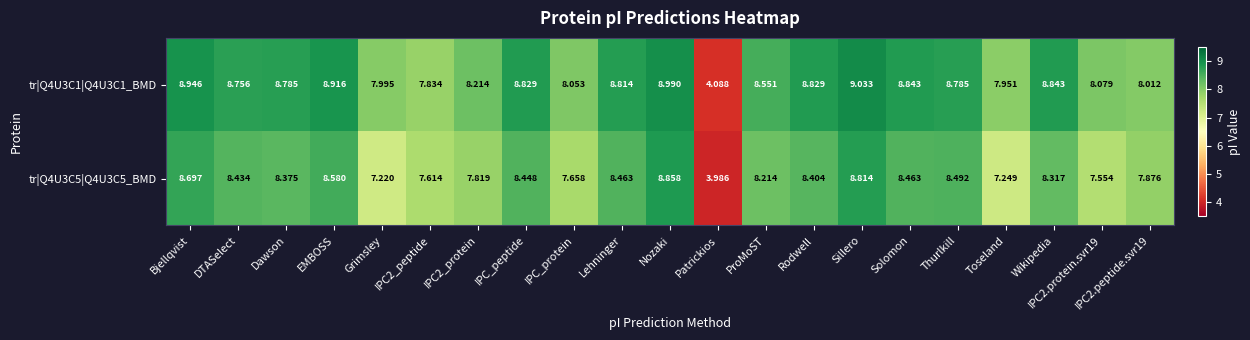

At which category is the sum across all series the highest?

Nozaki